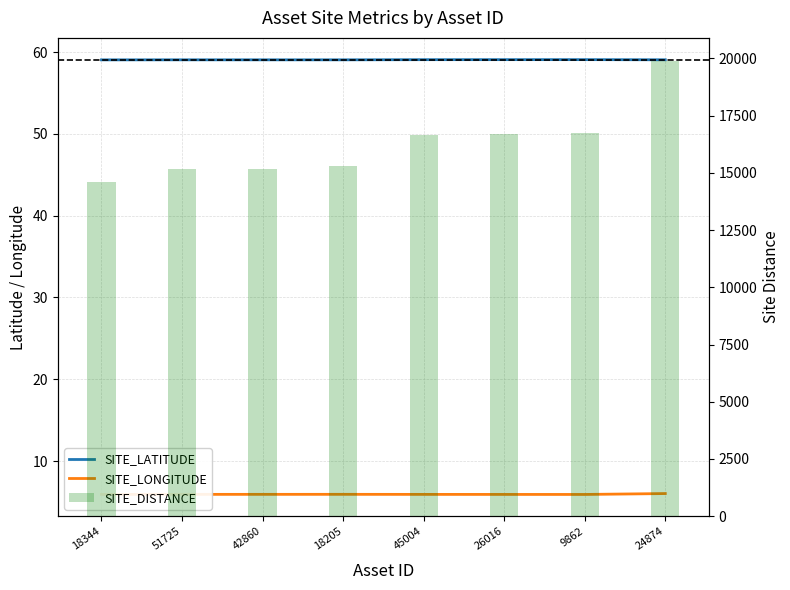

Does the chart contain any negative values?

No